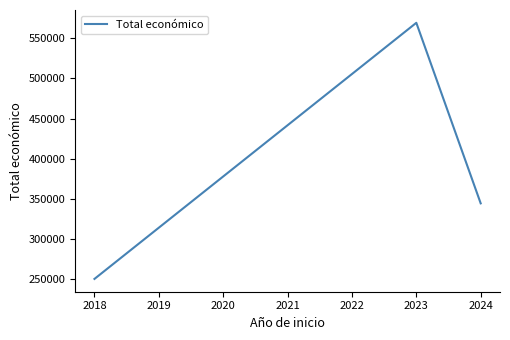

Is it true that the value at 2023 is 569416?

True